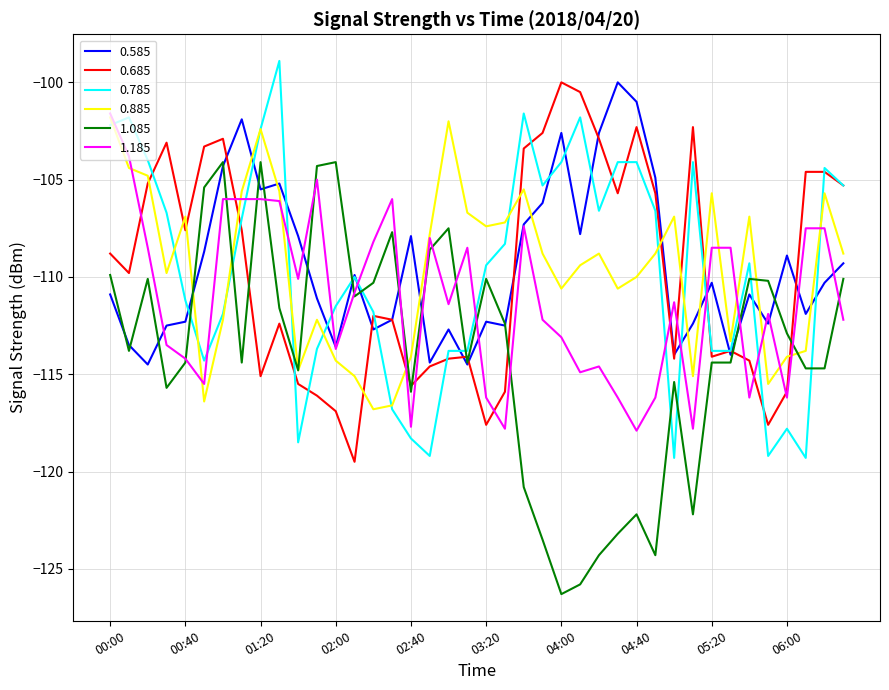

What is the minimum value for 0.685?

-119.5